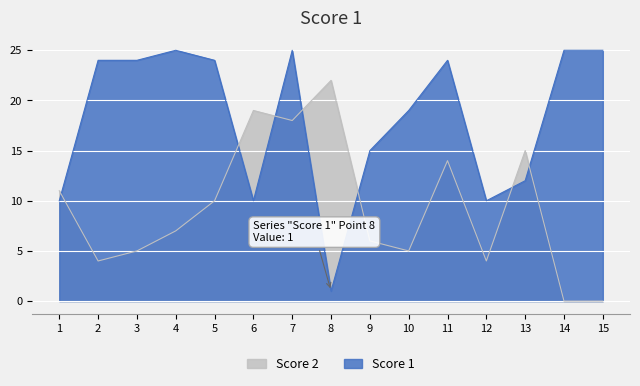

What is the value of the Score 2 point at the 2nd from the left?

4